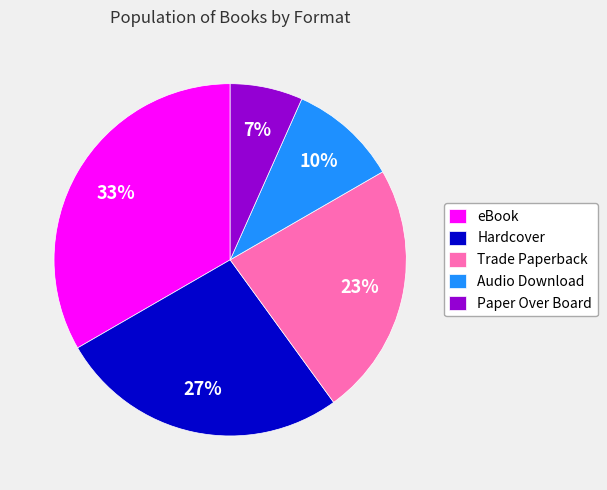

What is the ratio of the value at Trade Paperback to the value at eBook?

0.7